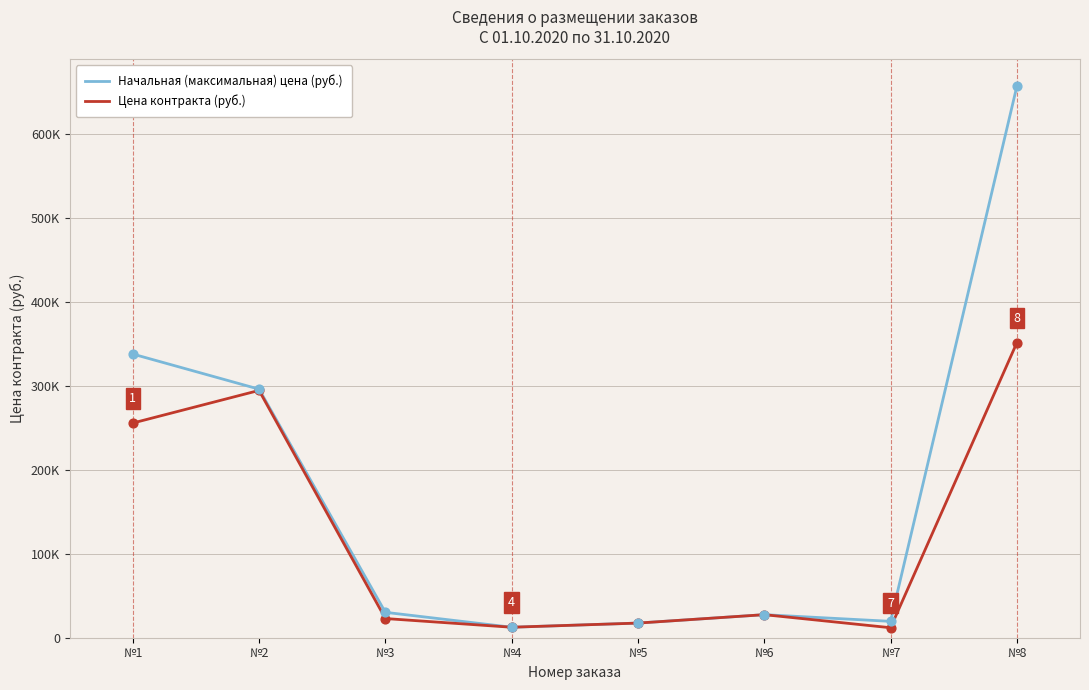

What are all the series names shown in the legend?

Начальная (максимальная) цена (руб.), Цена контракта (руб.)